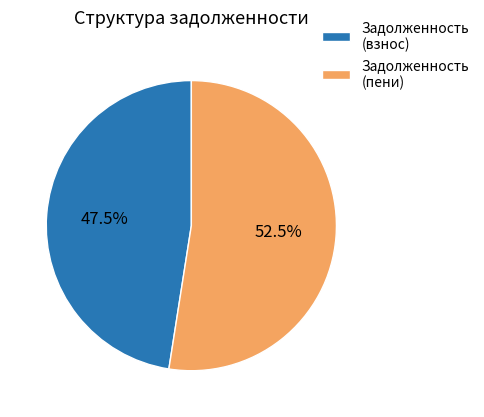

Rank the categories by value from lowest to highest.

Задолженность (взнос), Задолженность (пени)